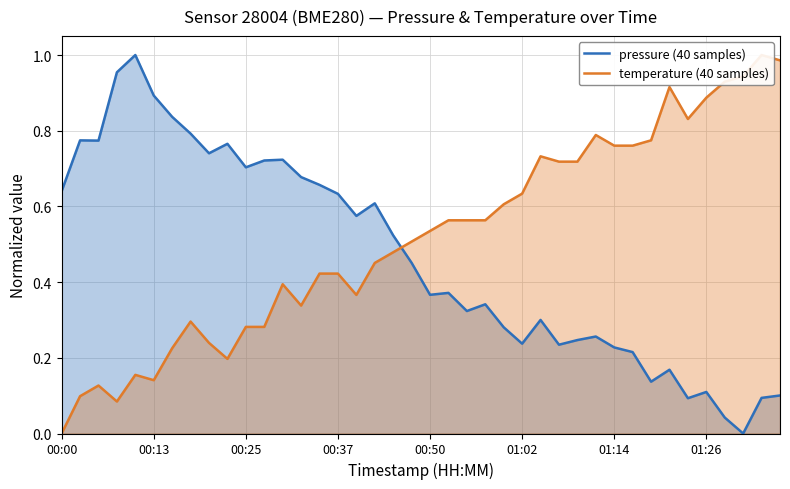

What is the sum of all temperature (40 samples) values?

20.7